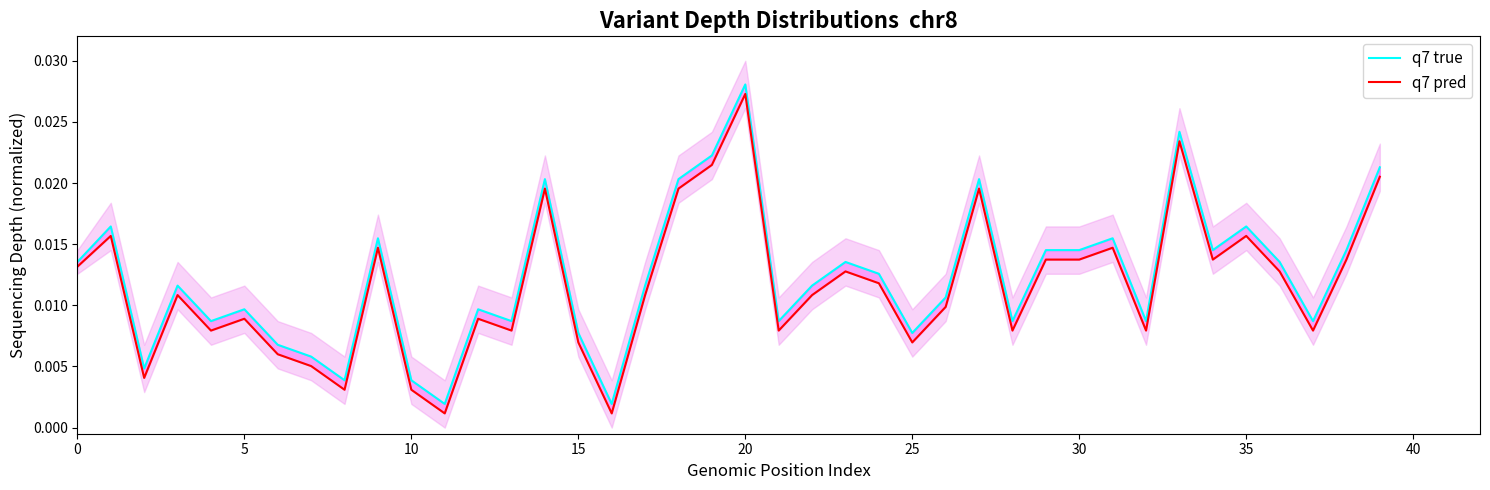

True or false: q7 true and q7 pred intersect in this chart.

False